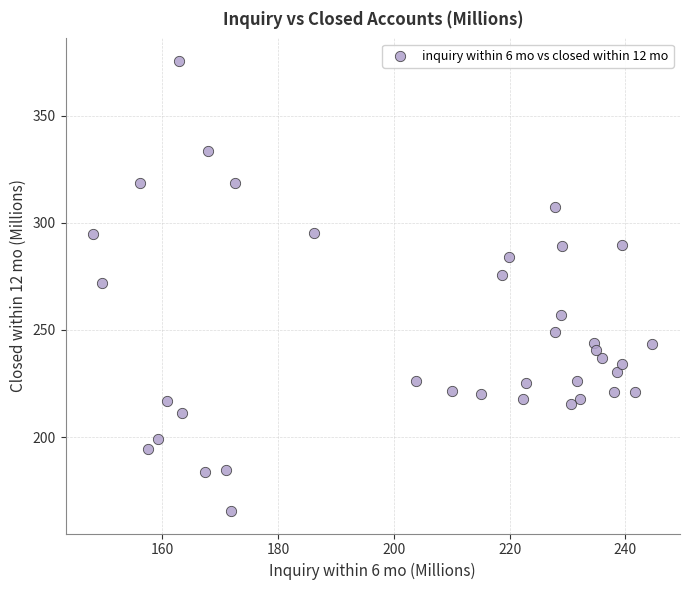

What is the range of X values (max minus min)?

96.5